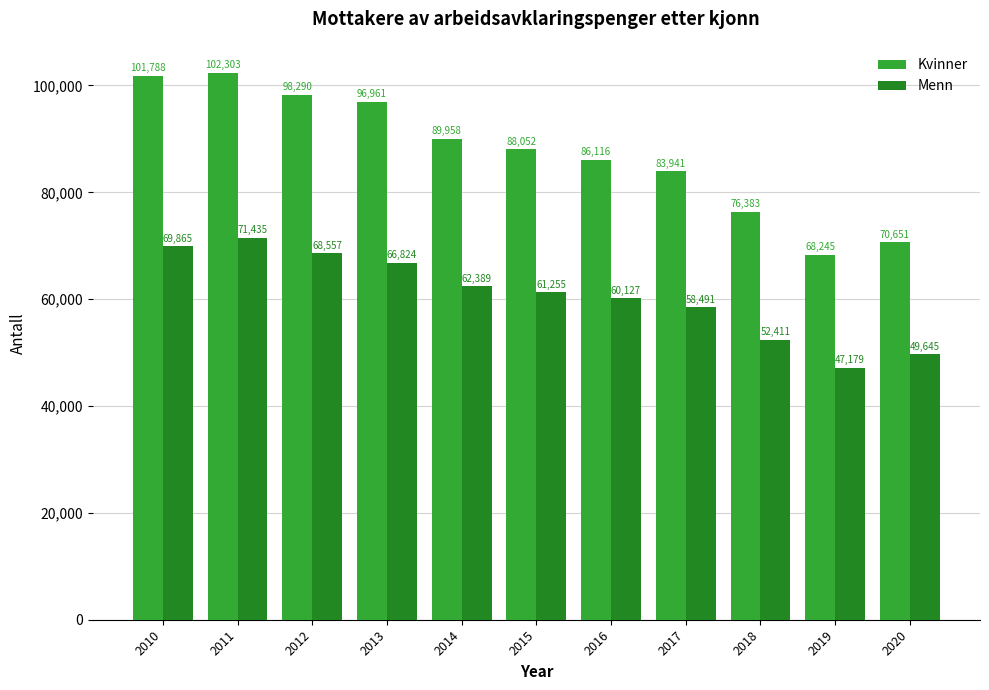

Rank the series by their average value, from lowest to highest.

Menn, Kvinner